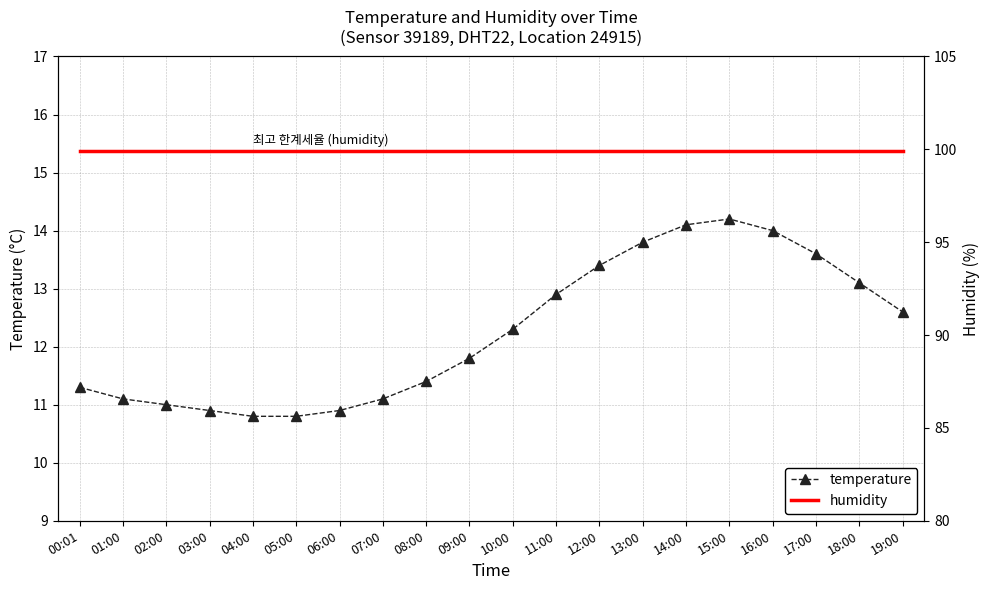

Reading left to right, list all the values displayed in this chart.

temperature: 00:01=11.3	01:00=11.1	02:00=11.0	03:00=10.9	04:00=10.8	05:00=10.8	06:00=10.9	07:00=11.1	08:00=11.4	09:00=11.8	10:00=12.3	11:00=12.9	12:00=13.4	13:00=13.8	14:00=14.1	15:00=14.2	16:00=14.0	17:00=13.6	18:00=13.1	19:00=12.6
humidity: 00:01=99.9	01:00=99.9	02:00=99.9	03:00=99.9	04:00=99.9	05:00=99.9	06:00=99.9	07:00=99.9	08:00=99.9	09:00=99.9	10:00=99.9	11:00=99.9	12:00=99.9	13:00=99.9	14:00=99.9	15:00=99.9	16:00=99.9	17:00=99.9	18:00=99.9	19:00=99.9